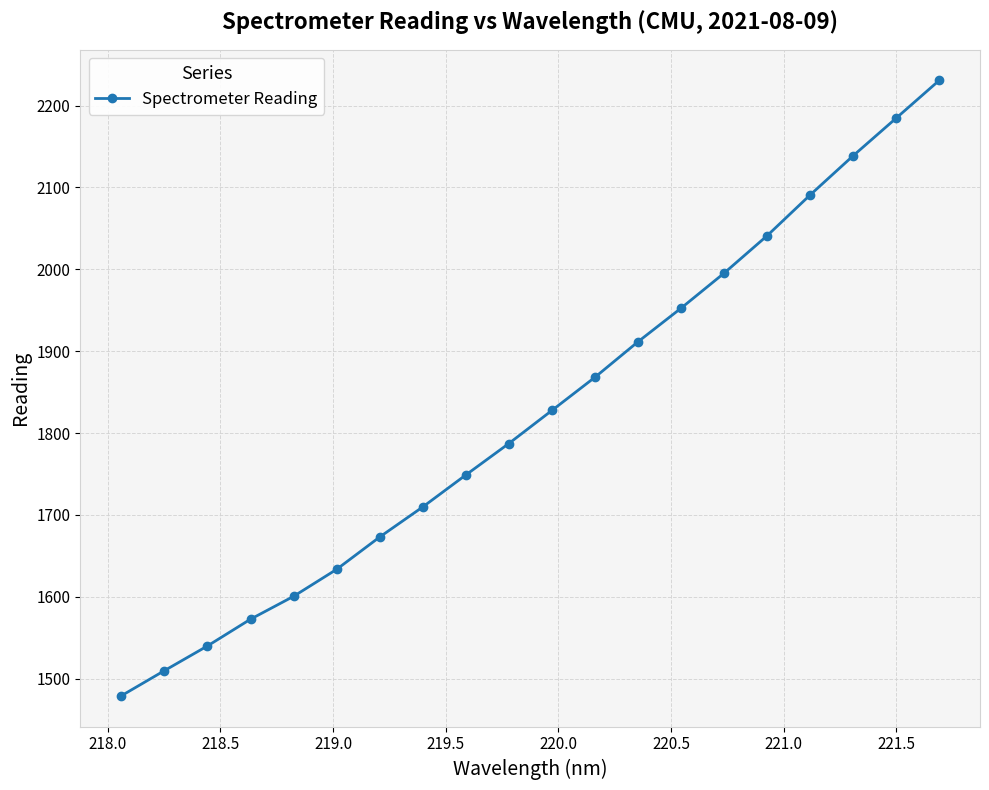

How many values exceed 1827?

10